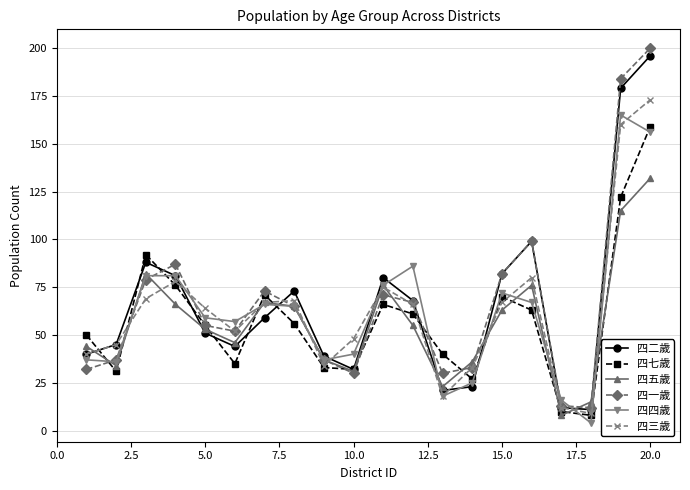

What is the difference between the maximum and minimum values in the 四三歲 series?

164